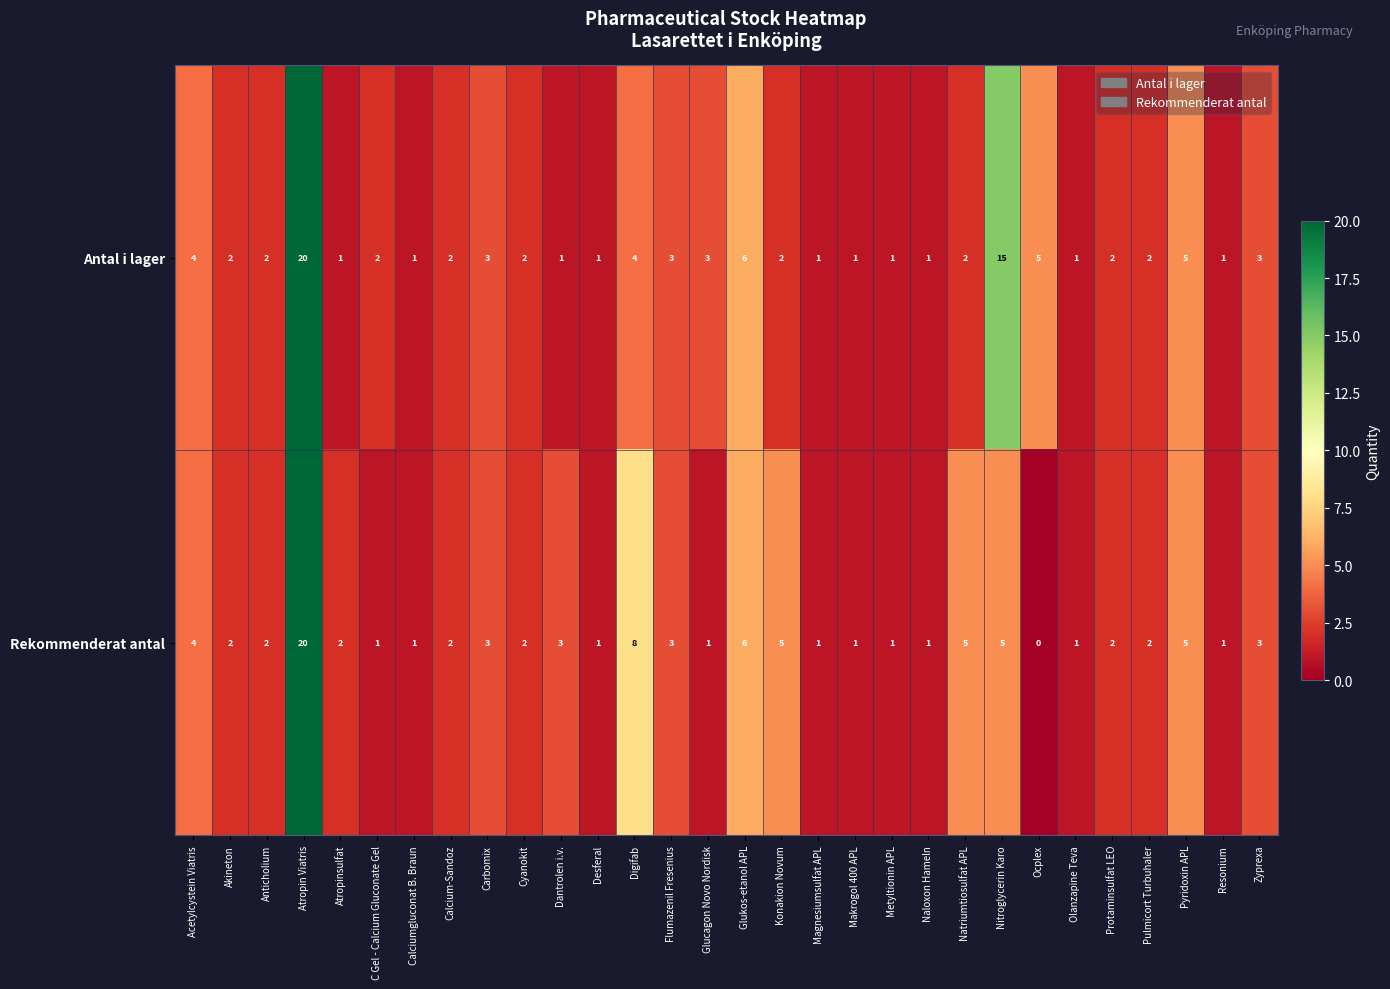

How many positive values does the Rekommenderat antal series have?

29